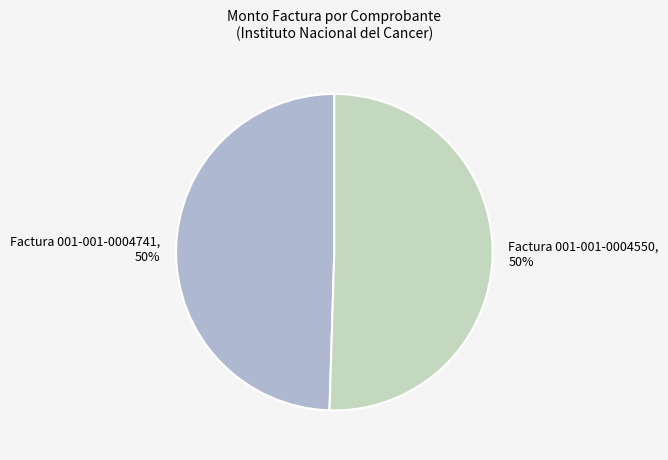

Approximately how many times larger is the value at Factura 001-001-0004550 compared to Factura 001-001-0004741?

1.0